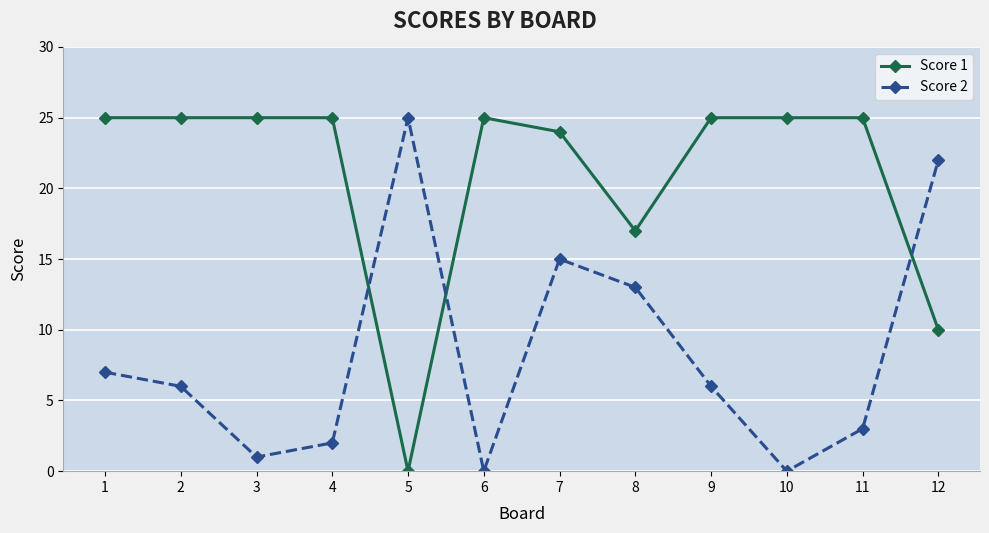

Count the number of categories in the chart.

12